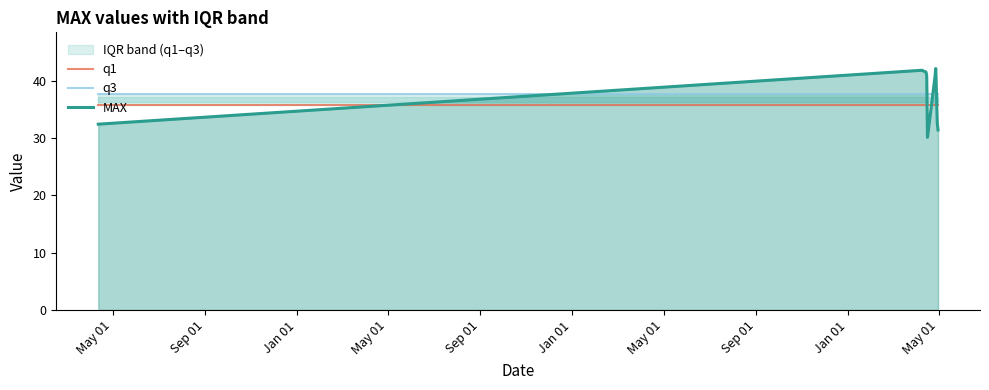

Reading left to right, transcribe all the data shown in this chart.

q1: 35.7	35.7	35.7	35.7	35.7	35.7	35.7	35.7	35.7	35.7
q3: 37.6	37.6	37.6	37.6	37.6	37.6	37.6	37.6	37.6	37.6
MAX: 32.4	41.8	41.7	41.5	40.9	30.1	40.7	42.1	32.6	31.4